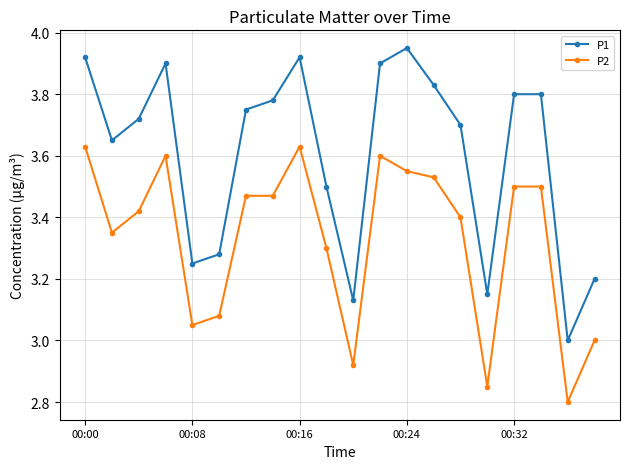

List the series in order of their overall mean, lowest first.

P2, P1